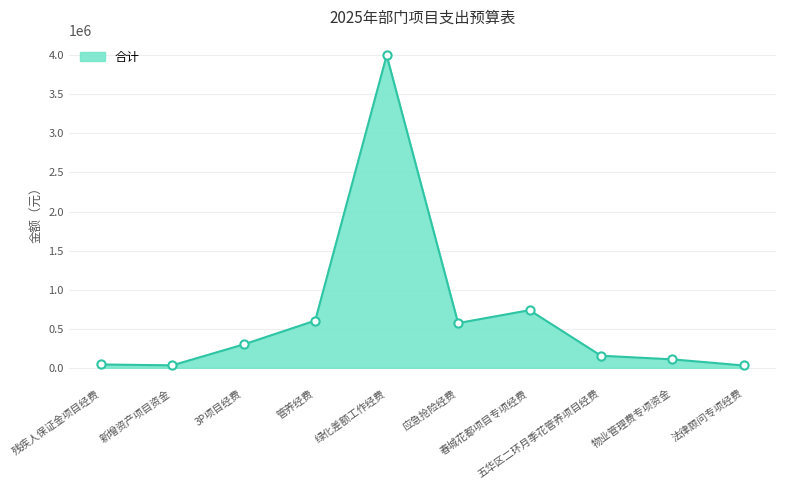

What is the ratio of the value at 残疾人保证金项目经费 to the value at 春城花都项目专项经费?

0.1